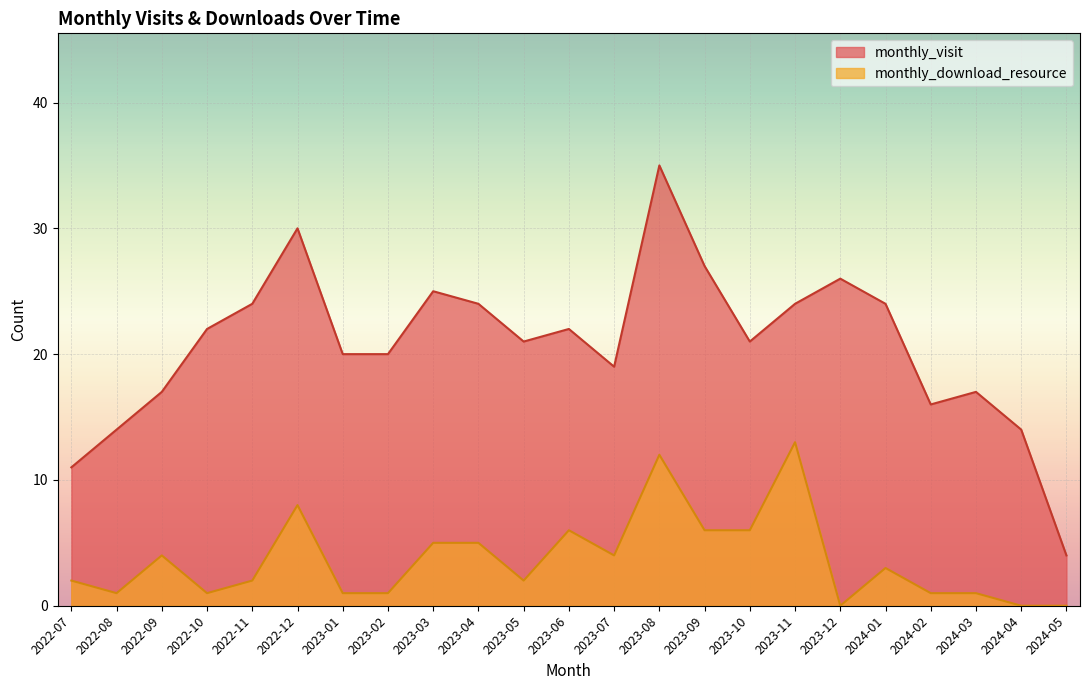

How many interior local valleys does the monthly_visit series have?

4